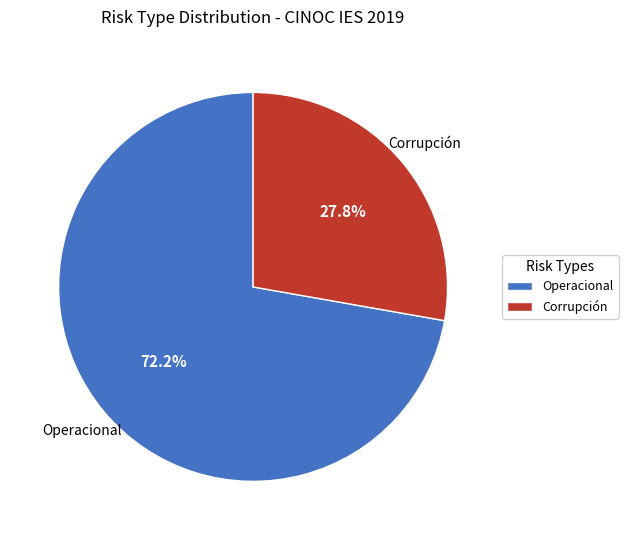

What percentage is the Corrupción slice, to the nearest percent?

28%